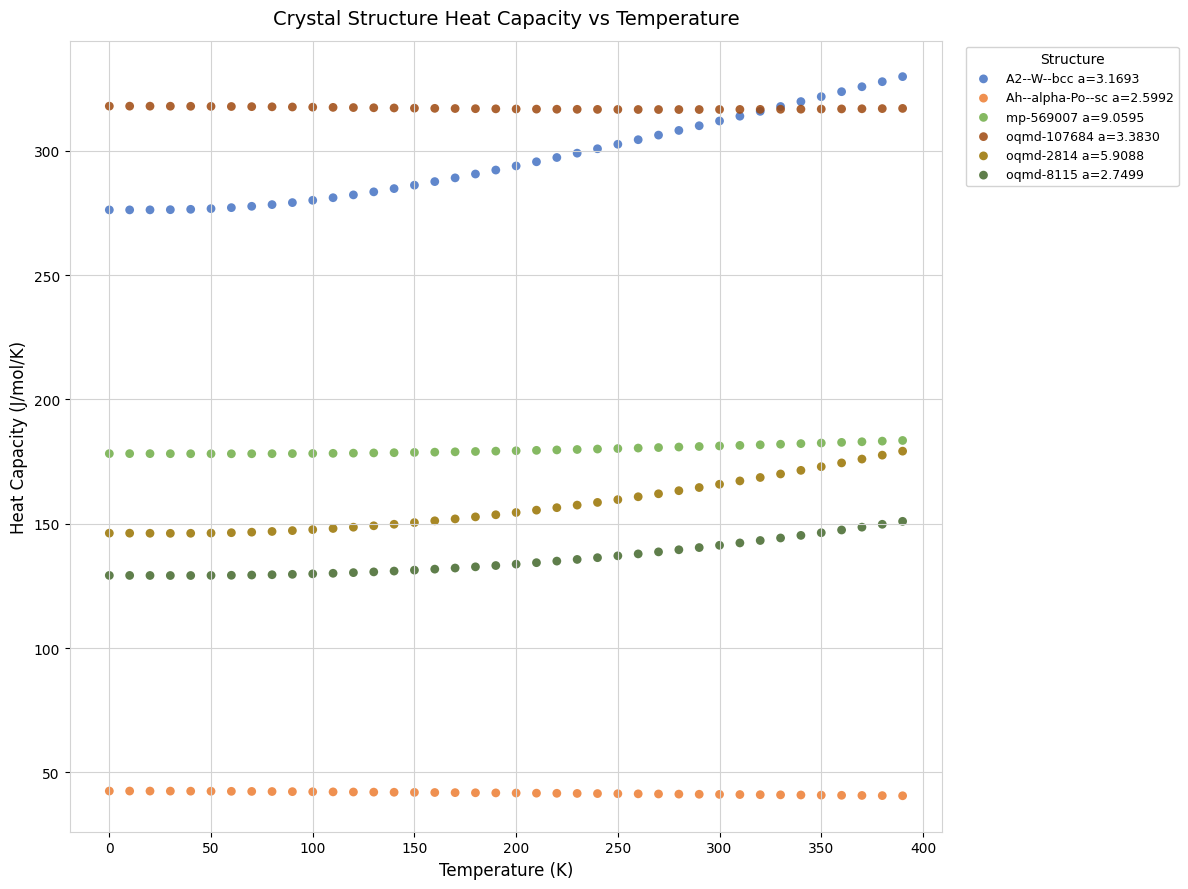

What is the X range (max minus min) for the scatter plot?

390.0